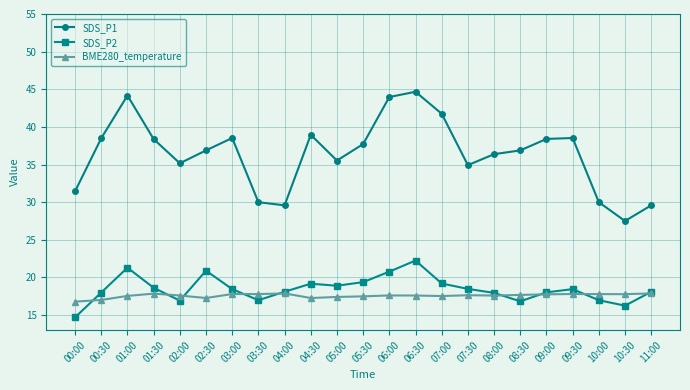

What are all the series names shown in the legend?

SDS_P1, SDS_P2, BME280_temperature